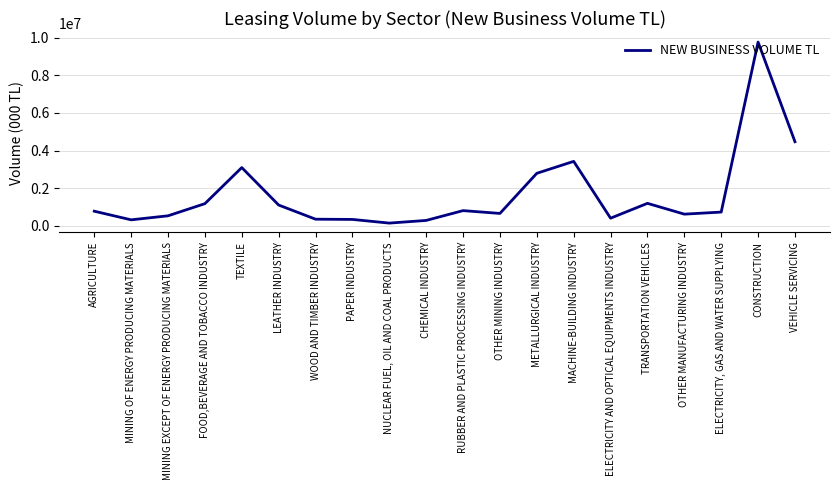

The value at RUBBER AND PLASTIC PROCESSING INDUSTRY is 811532.4. True or false?

True